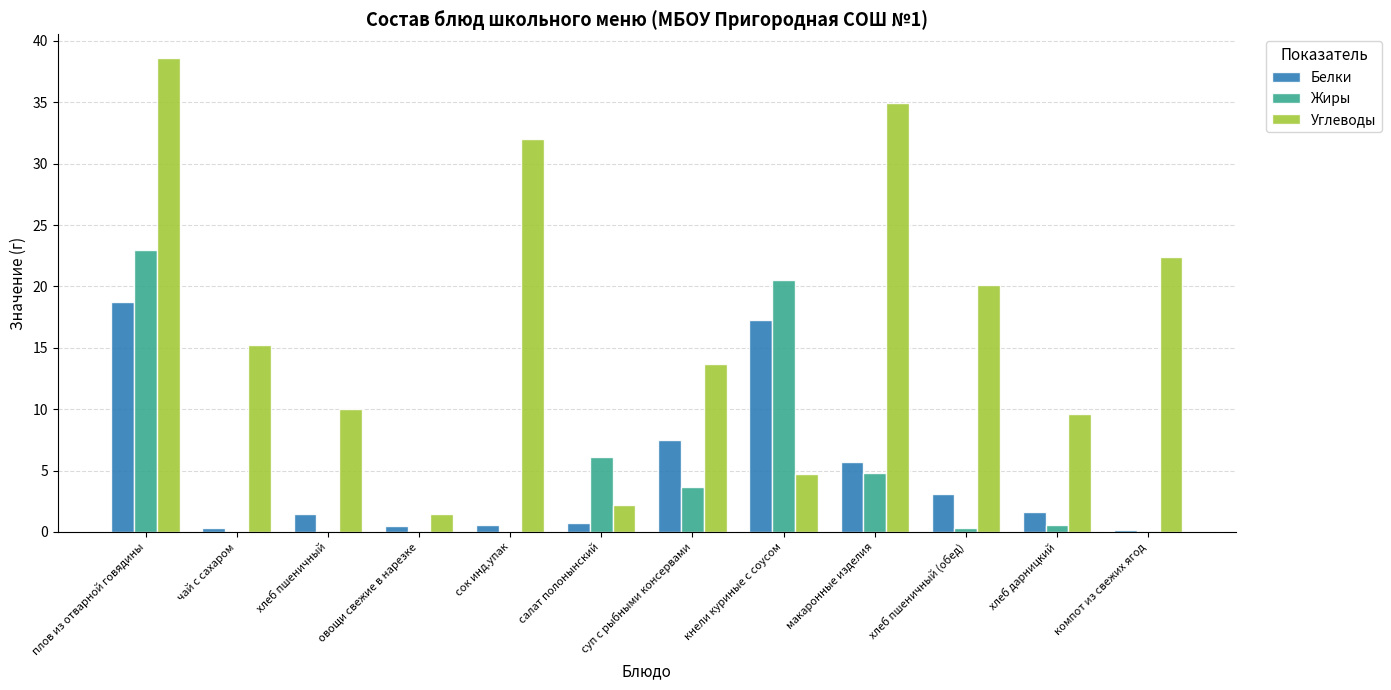

What is the sum of all Белки values?

57.7